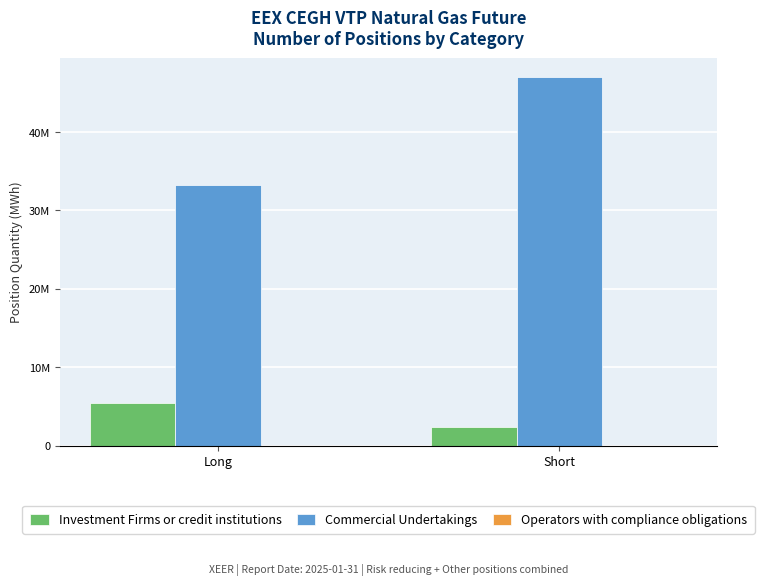

Reading left to right, what are all the values shown in this chart?

Investment Firms or credit institutions: Long=5461644	Short=2321541
Commercial Undertakings: Long=33294690	Short=47085134
Operators with compliance obligations: Long=0	Short=0